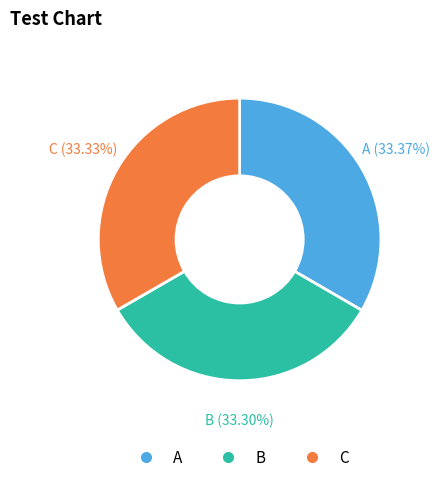

Is there a majority slice in this chart?

No